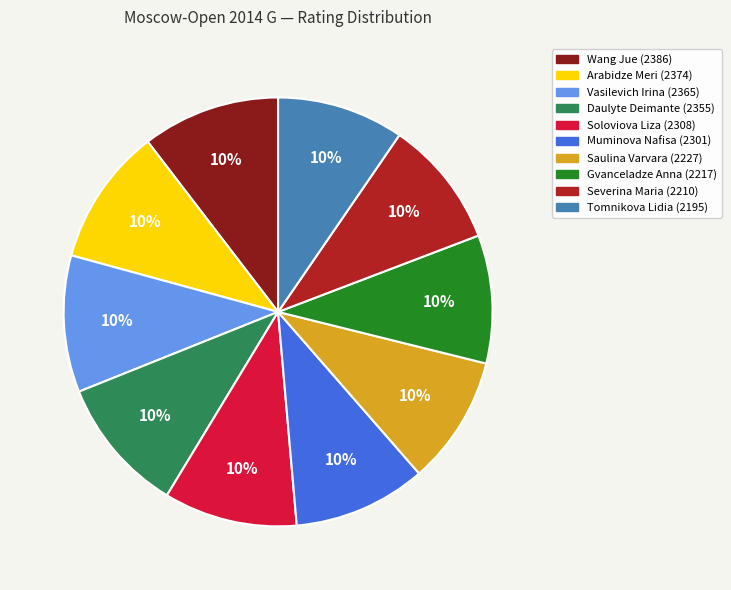

The Severina Maria slice represents 10% of the pie. True or false?

True